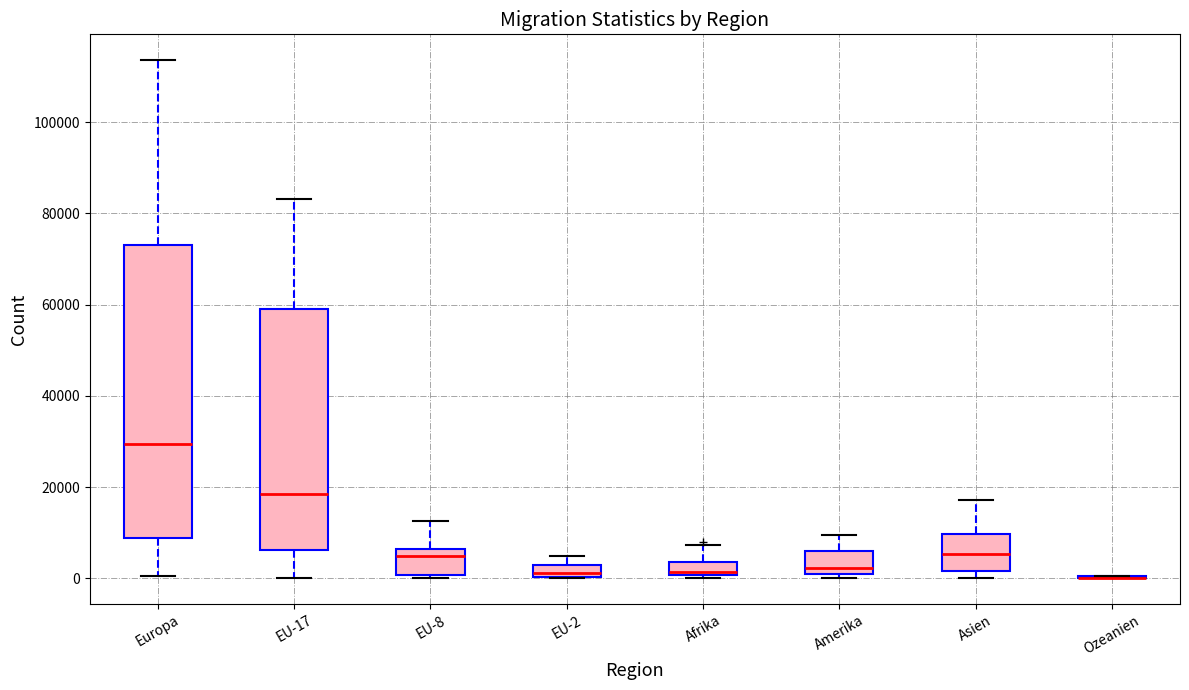

Comparing the boxes themselves (not the whiskers), which one is the tallest?

Europa